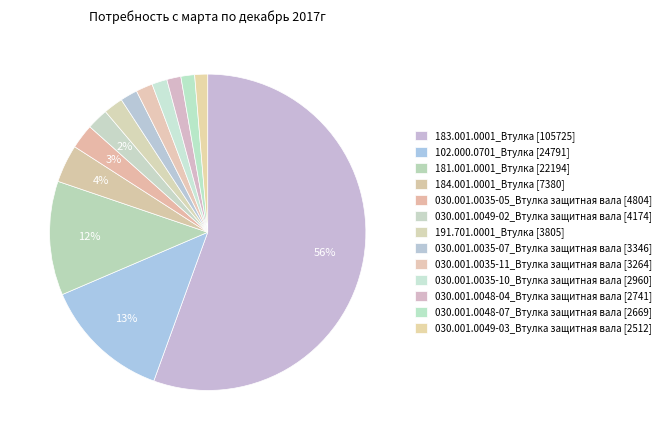

How many segments does this pie chart have?

13